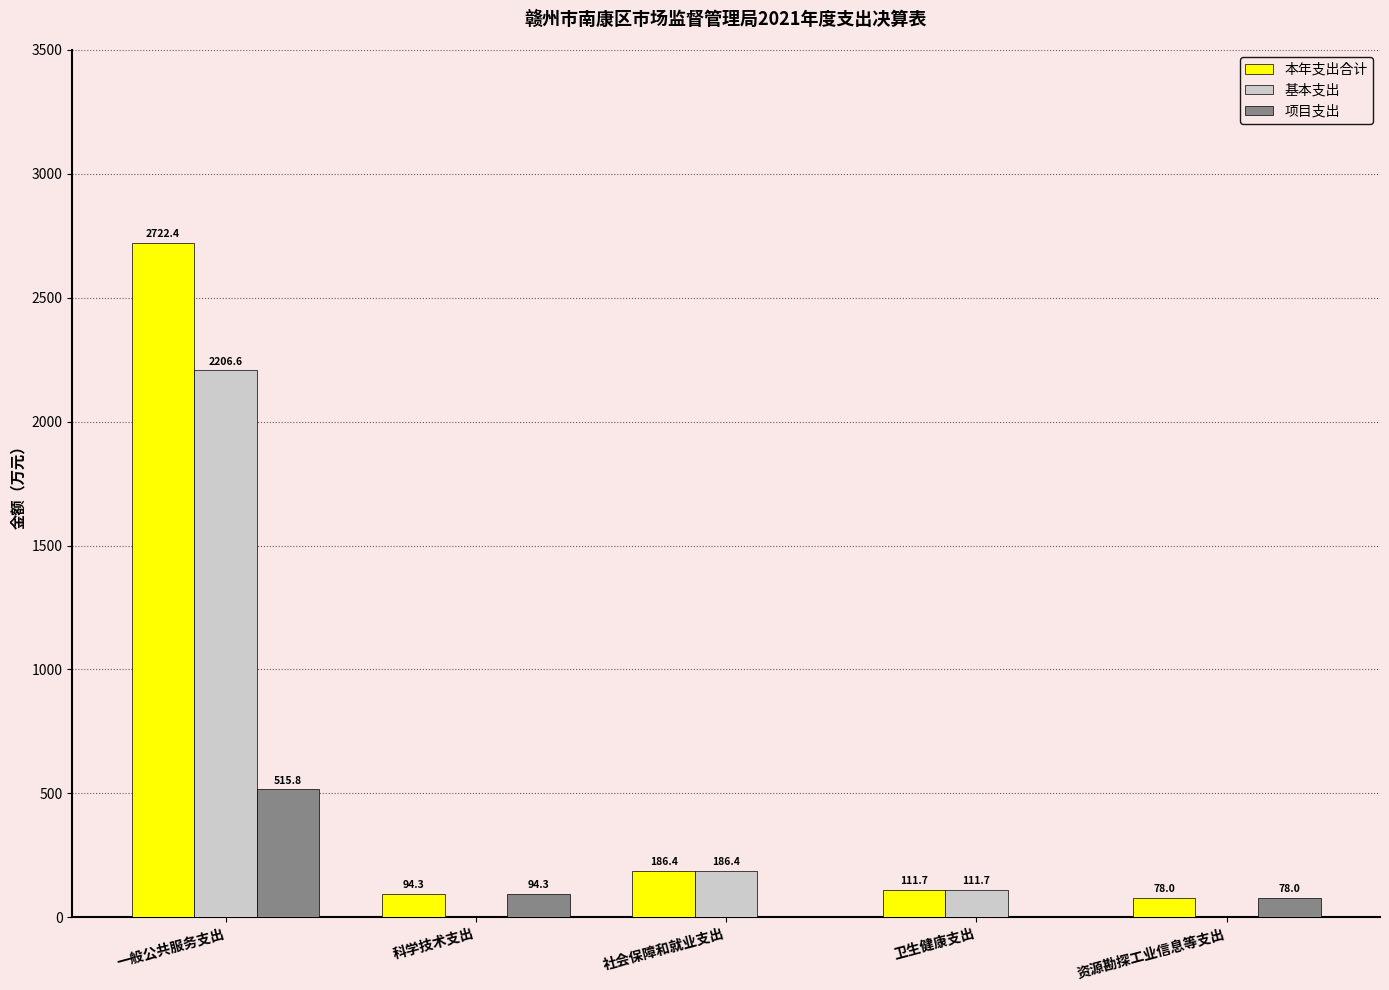

Reading right to left, list all the values displayed in this chart.

本年支出合计: 78.0	111.7	186.4	94.3	2722.4
基本支出: 0.0	111.7	186.4	0.0	2206.6
项目支出: 78.0	0.0	0.0	94.3	515.8